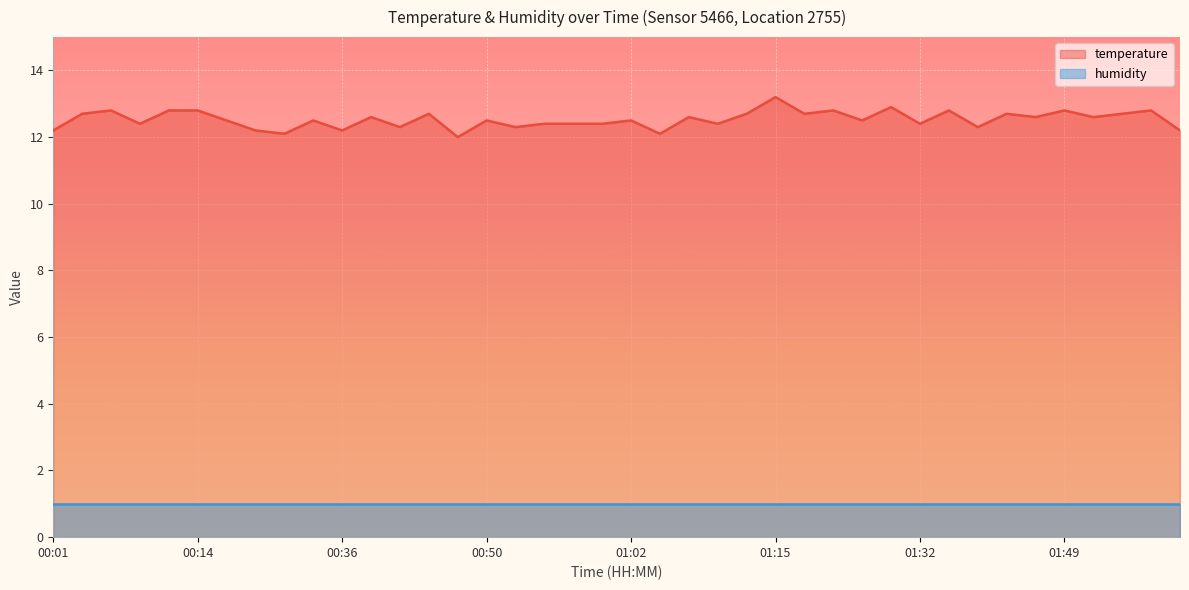

How many lines are shown in the chart?

2